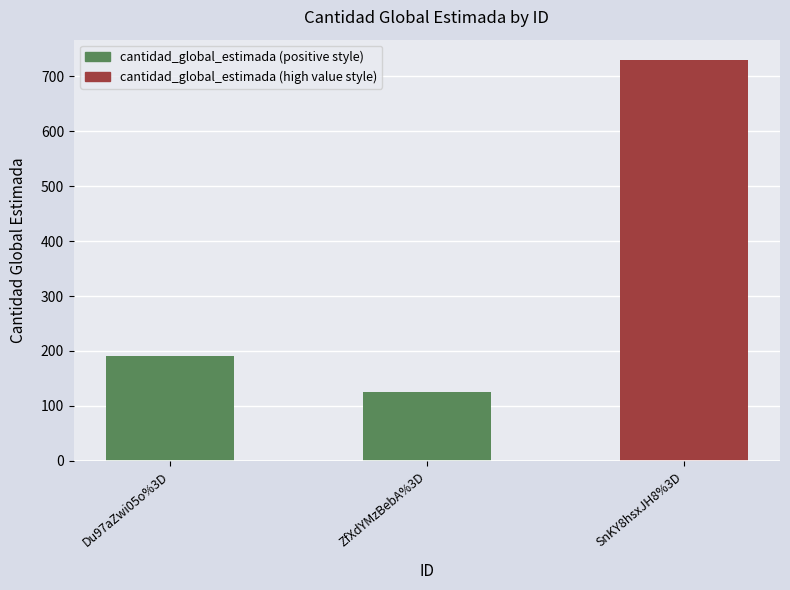

How many series are shown in this chart?

1